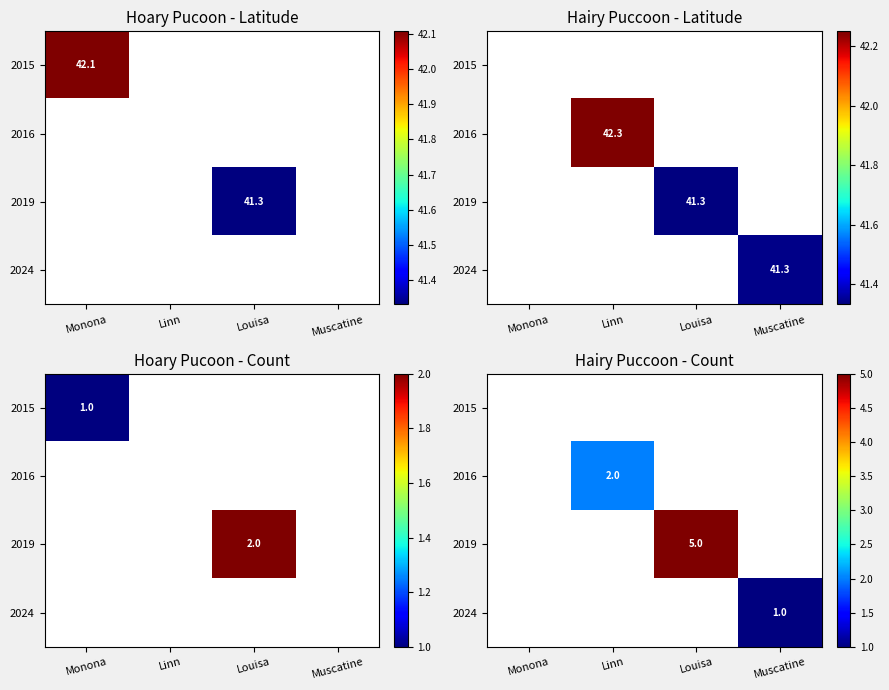

True or false: 2016 has a value of 0.8 at Linn.

False